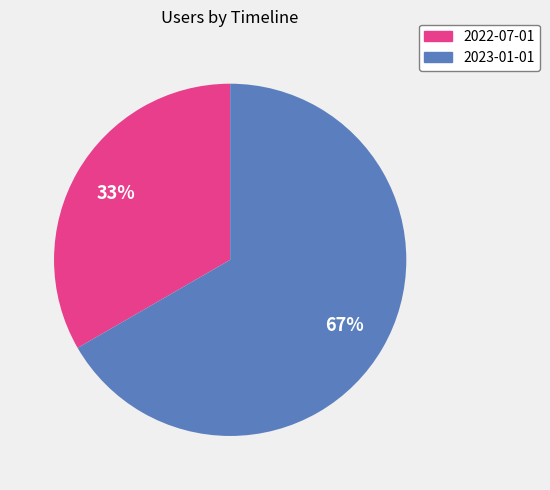

Rank the categories by value from lowest to highest.

2022-07-01, 2023-01-01